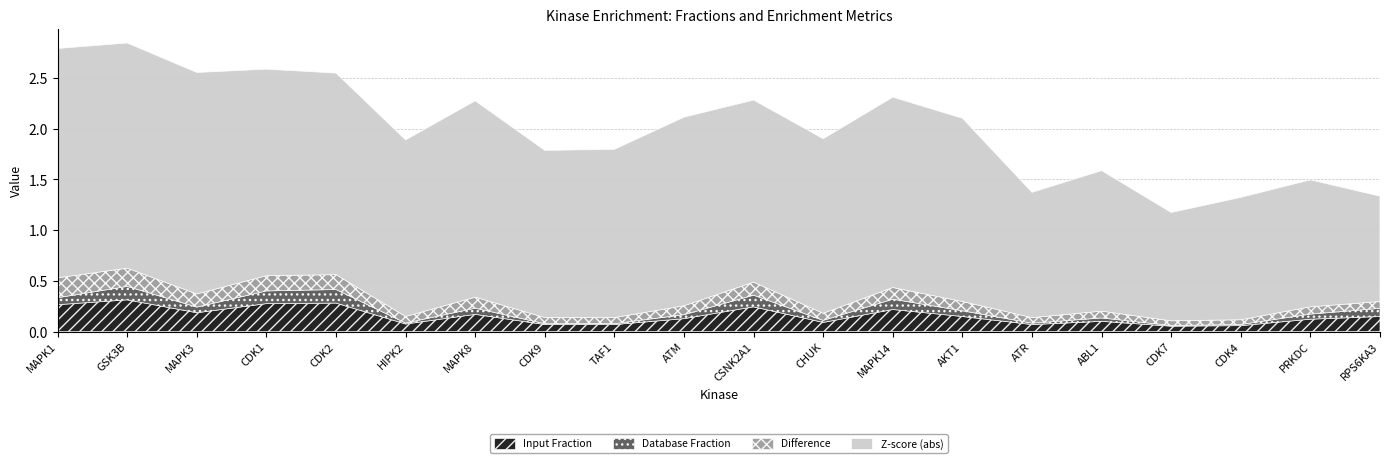

True or false: Difference and Input Fraction intersect in this chart.

False